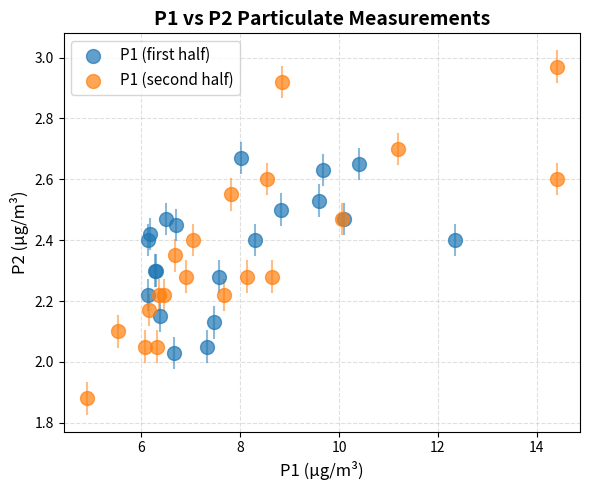

Which series reaches the maximum Y coordinate?

P1 (second half)